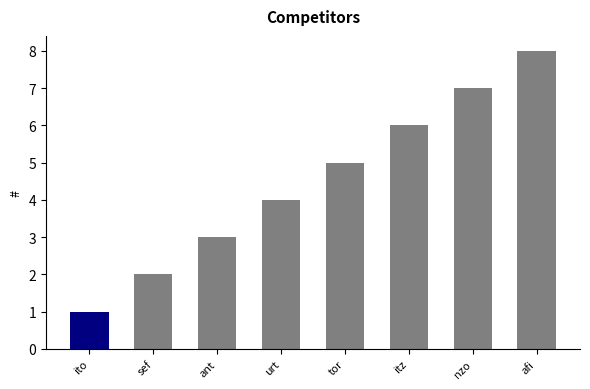

At which category does the chart reach its peak across all series?

afi